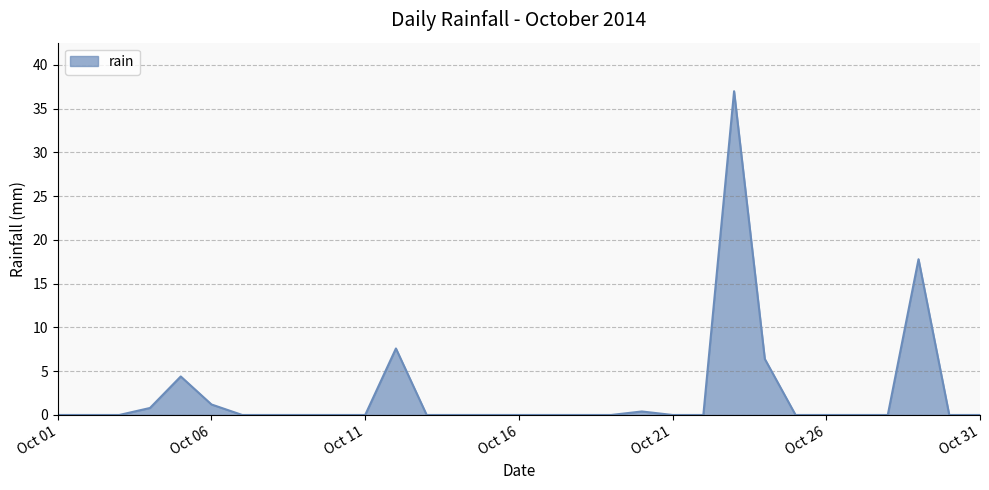

Reading left to right, list all the values displayed in this chart.

0.0	0.0	0.0	0.8	4.4	1.2	0.0	0.0	0.0	0.0	0.0	7.6	0.0	0.0	0.0	0.0	0.0	0.0	0.0	0.4	0.0	0.0	37.0	6.4	0.0	0.0	0.0	0.0	17.8	0.0	0.0